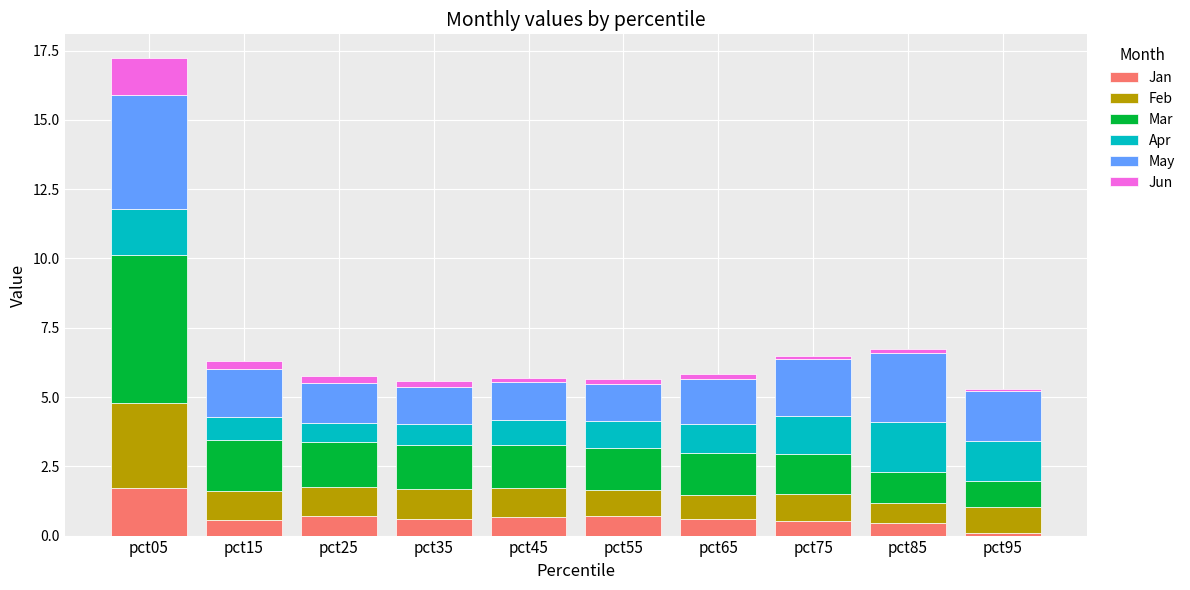

What is the maximum value for Jan?

1.7